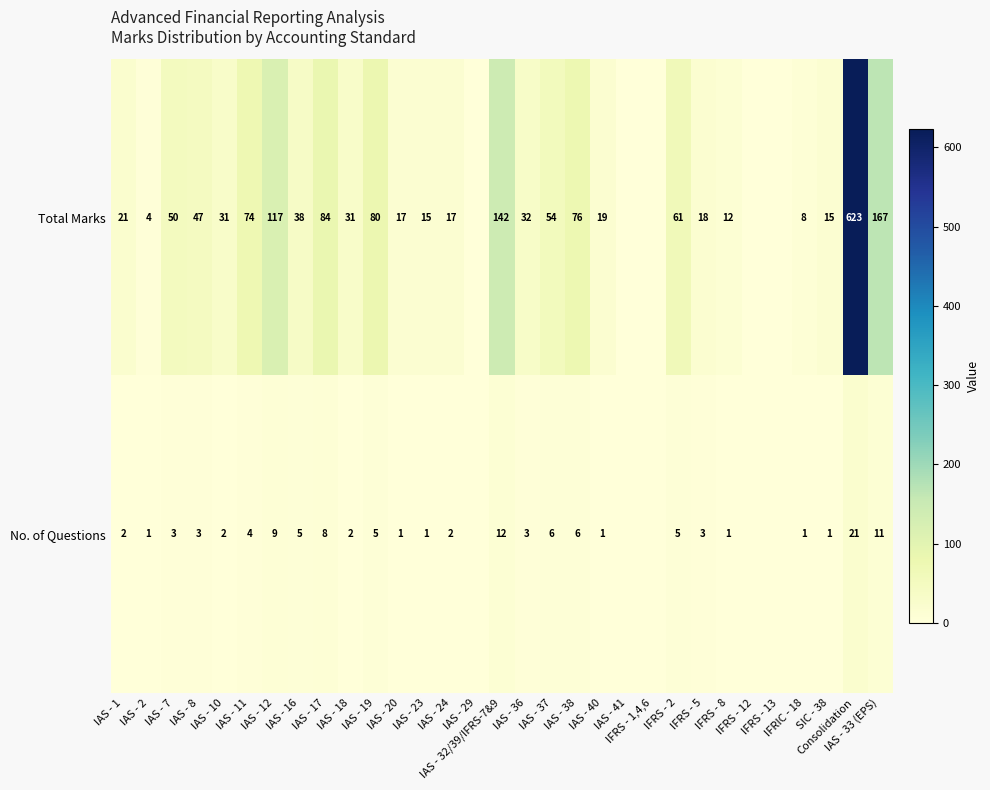

The value of No. of Questions at IAS - 37 is 10. True or false?

False